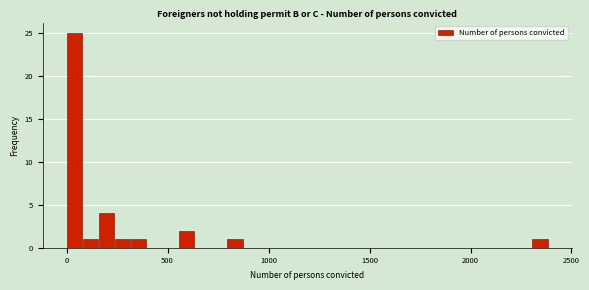

Around what value on the x-axis is the tallest bar? Give the approximate position of its centre, as read against the axis.

50